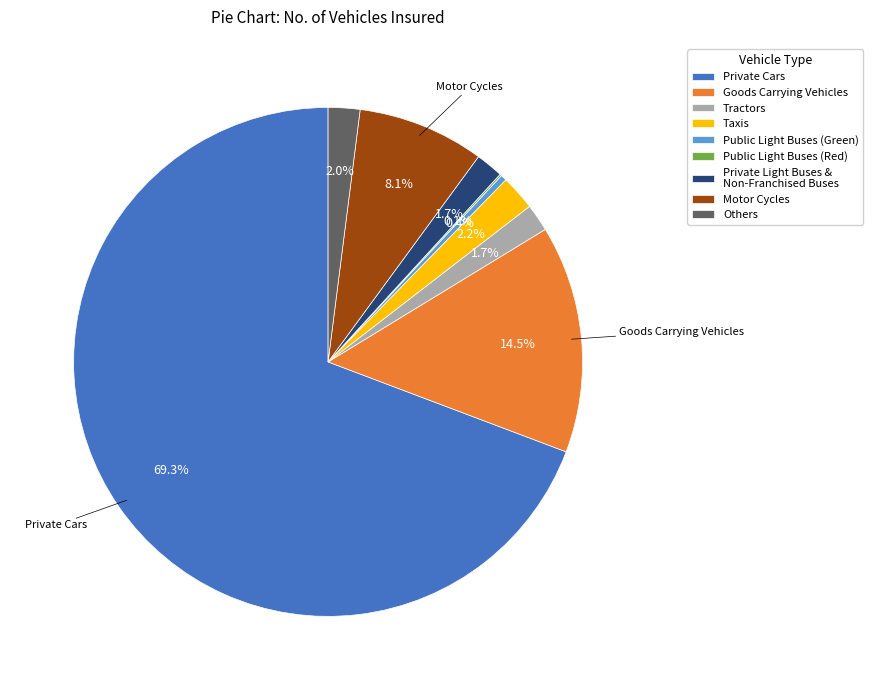

Which slice represents more than half of the pie?

Private Cars